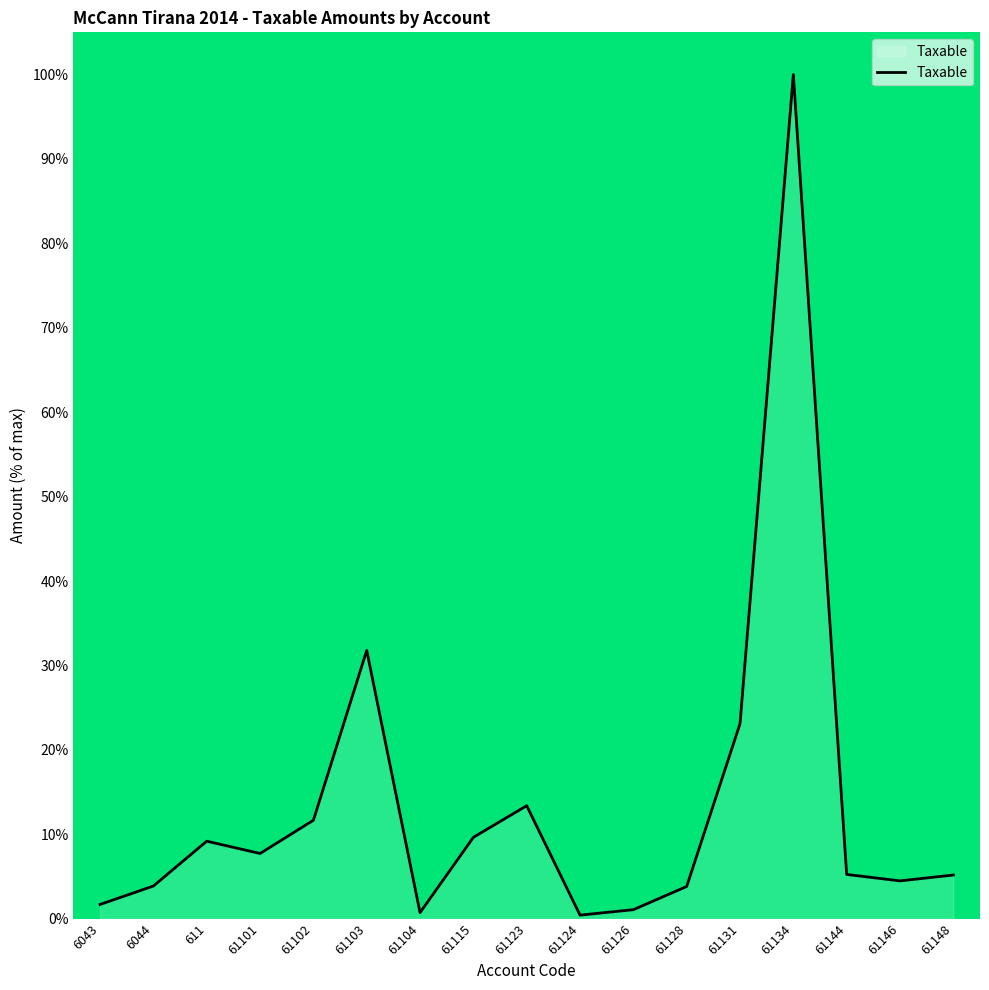

At which label is the value closest to 50?

61103